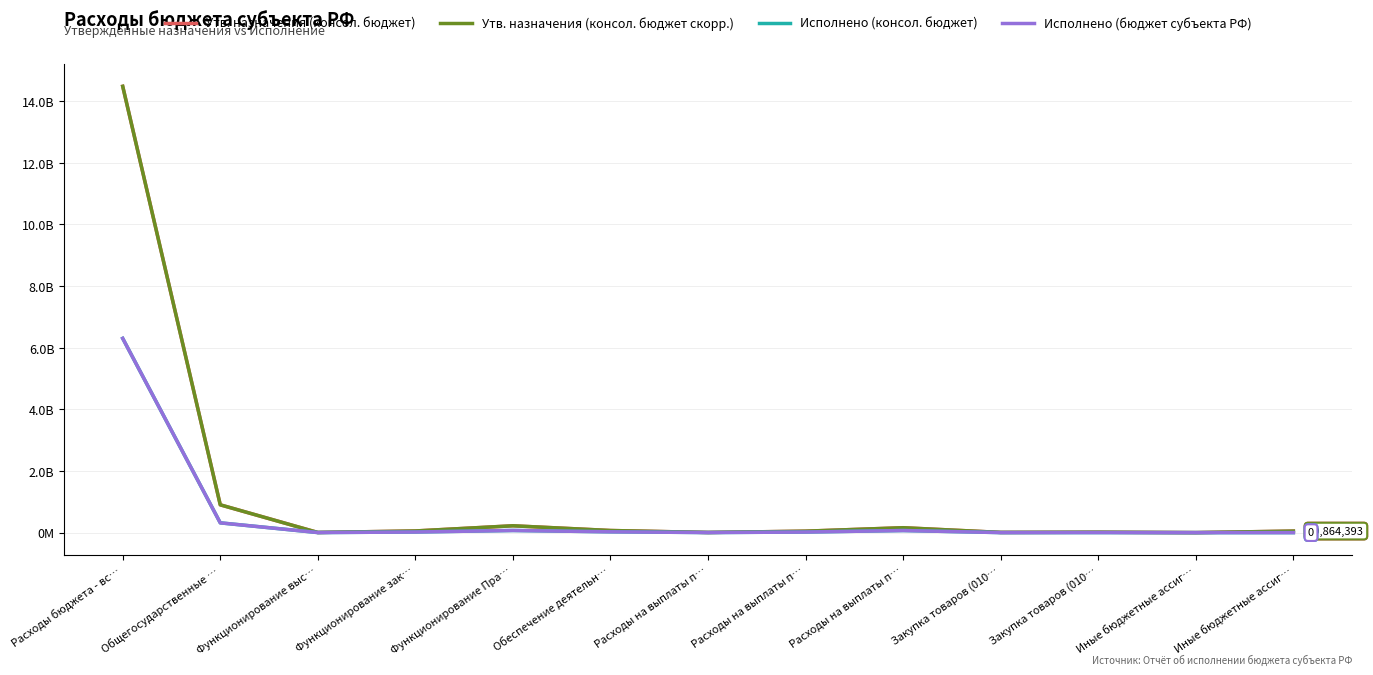

Does the chart have visible grid lines?

Yes